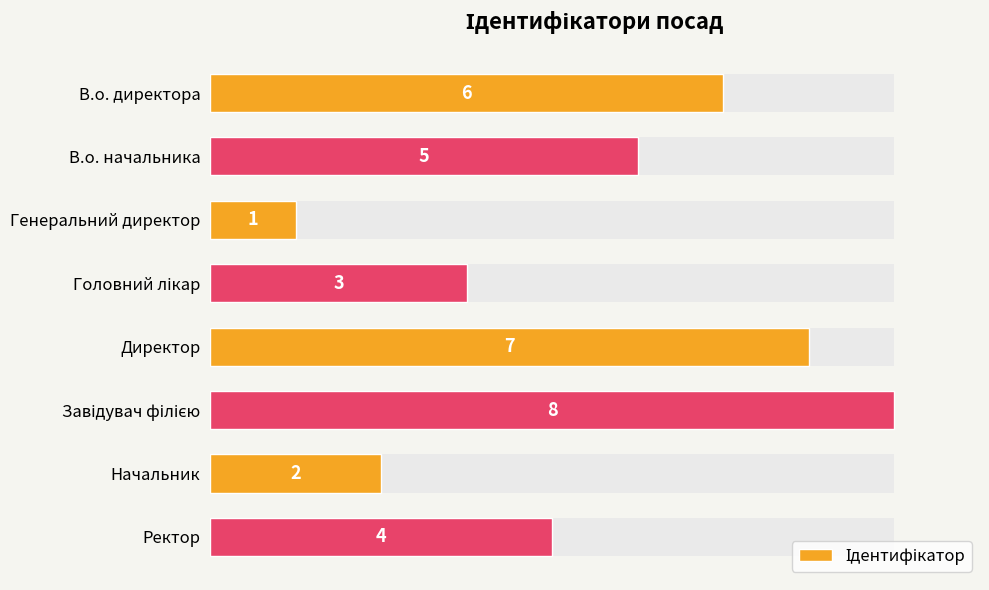

Which has a higher value, Генеральний директор or Головний лікар?

Головний лікар